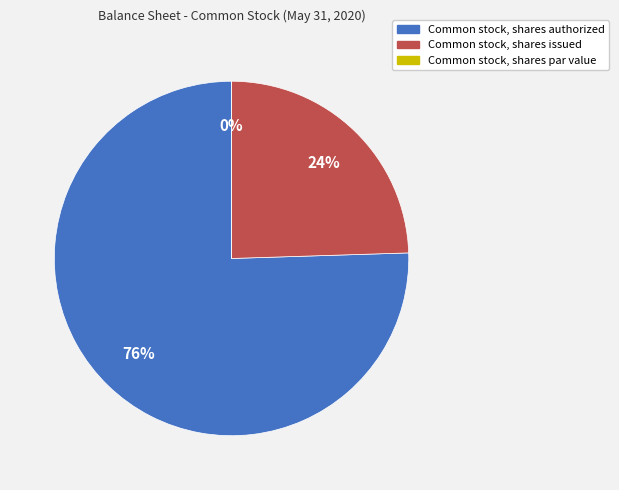

What portion of the pie excludes Common stock, shares authorized?

24.5%